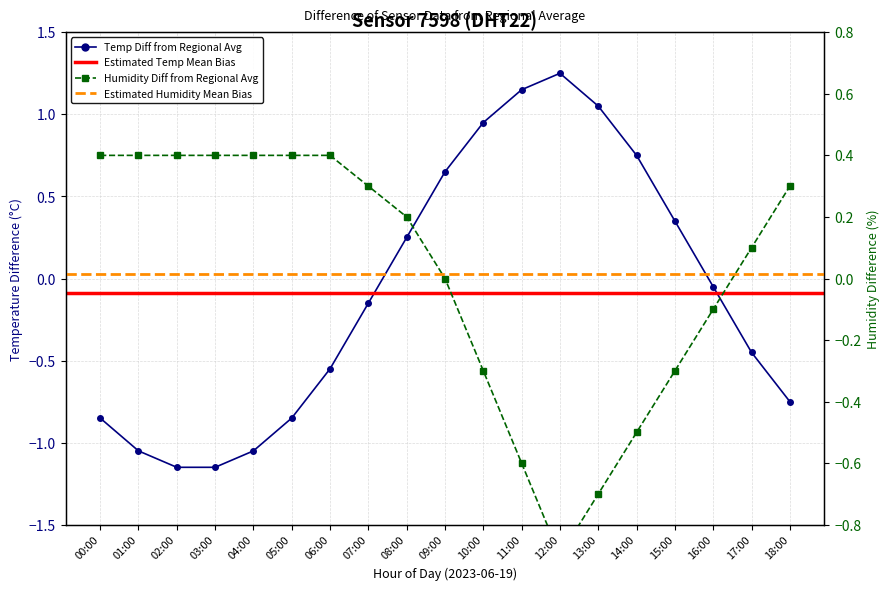

Where is the first local minimum for humidity?

12:00